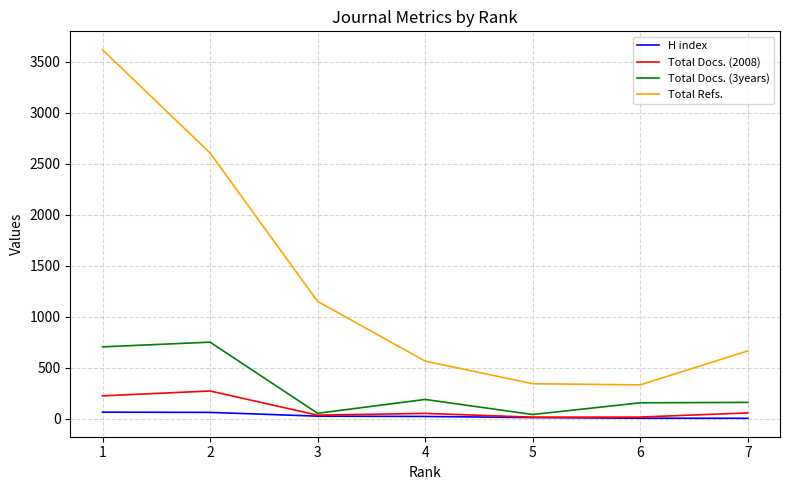

What are all the series names shown in the legend?

H index, Total Docs. (2008), Total Docs. (3years), Total Refs.